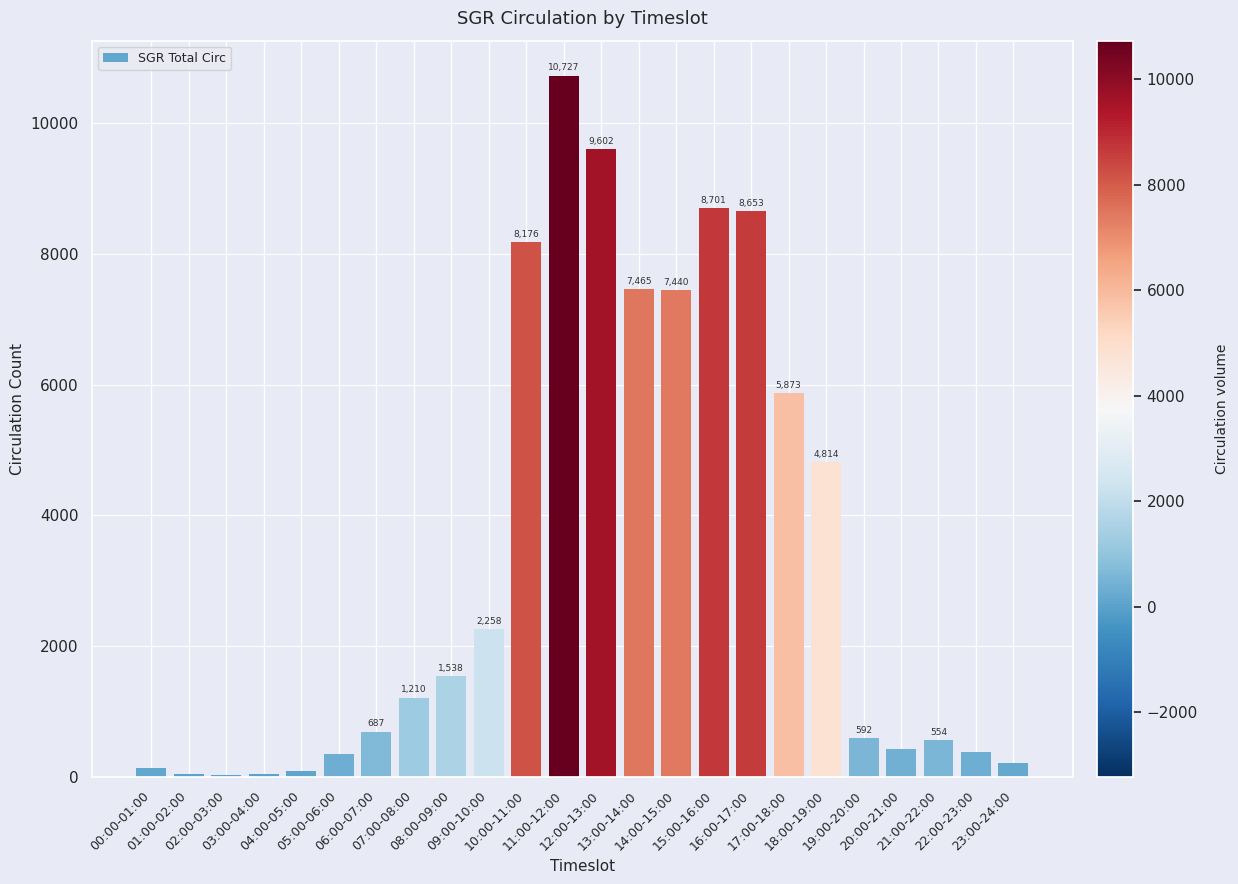

What is the sum of all values?

79986